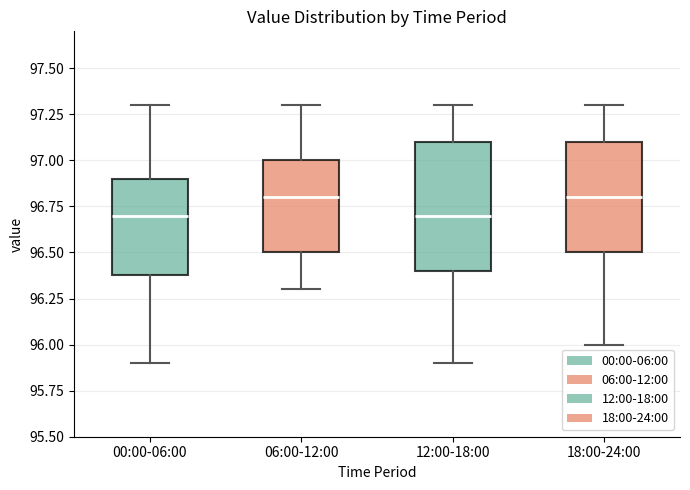

Reading left to right, read every box against the y-axis: the position of its median line, the range the box covers, and the ends of its whiskers. The values are not printed on the chart, so give them approximately, as read against the axis.

00:00-06:00: median 96.7, box 96.4 to 96.9, whiskers 95.9 to 97.3
06:00-12:00: median 96.8, box 96.5 to 97.0, whiskers 96.3 to 97.3
12:00-18:00: median 96.7, box 96.4 to 97.1, whiskers 95.9 to 97.3
18:00-24:00: median 96.8, box 96.5 to 97.1, whiskers 96.0 to 97.3